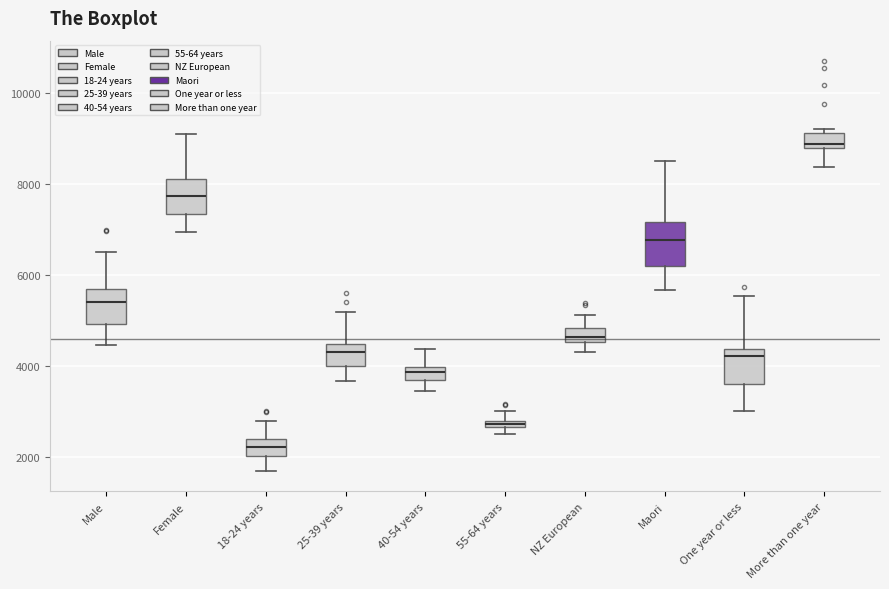

Which box's median line is the highest?

More than one year